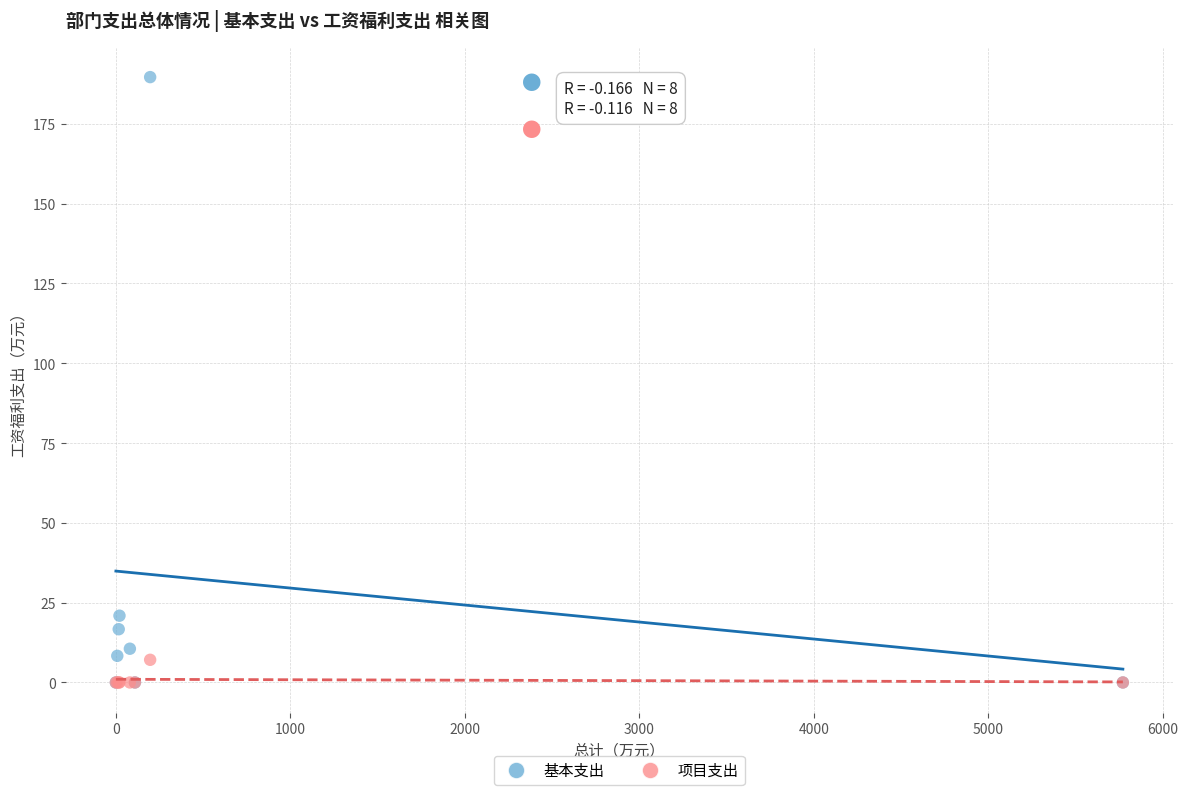

Which series contains the highest Y value?

基本支出